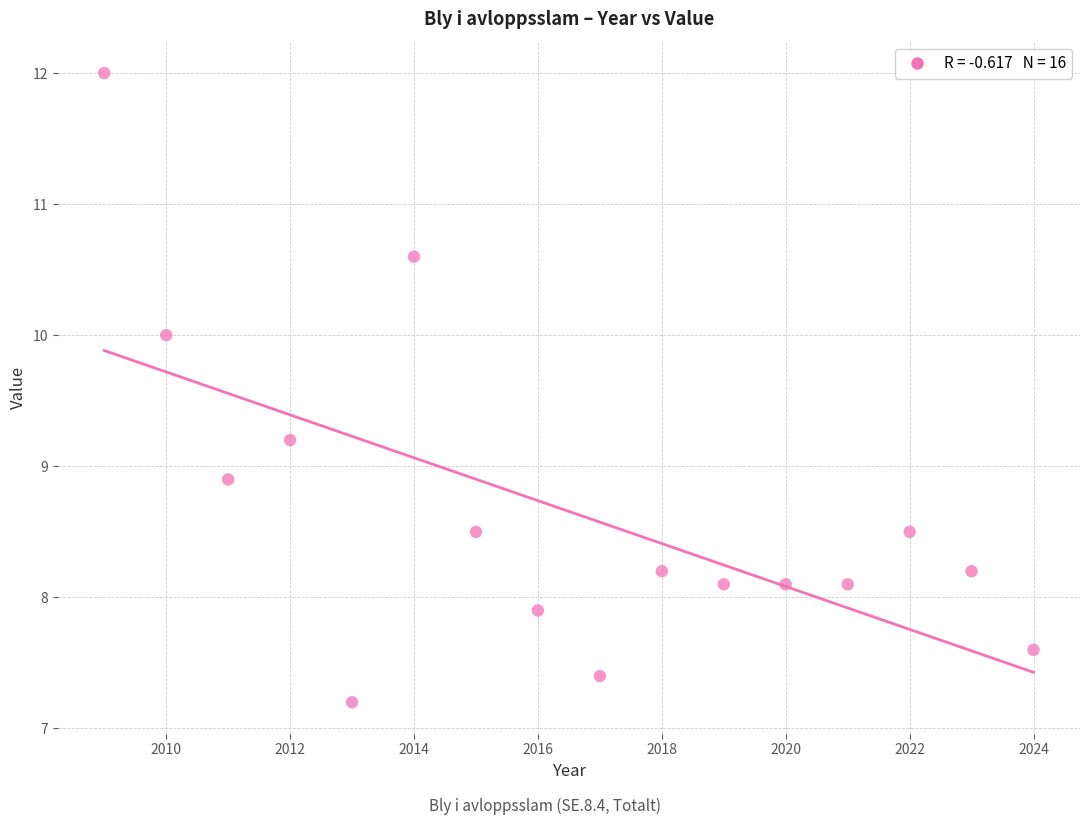

What is the range of X values (max minus min)?

15.0